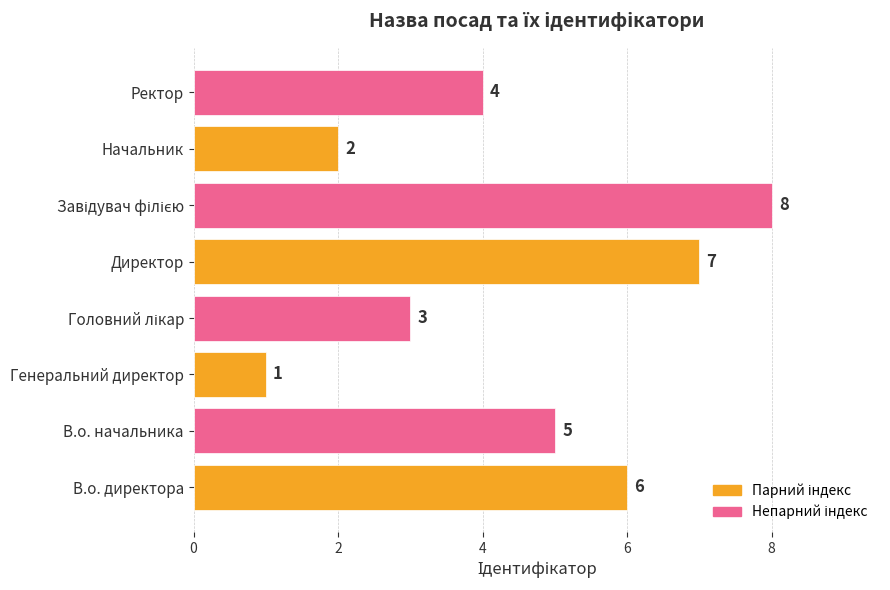

Where is the data nearest to the value 4?

Ректор